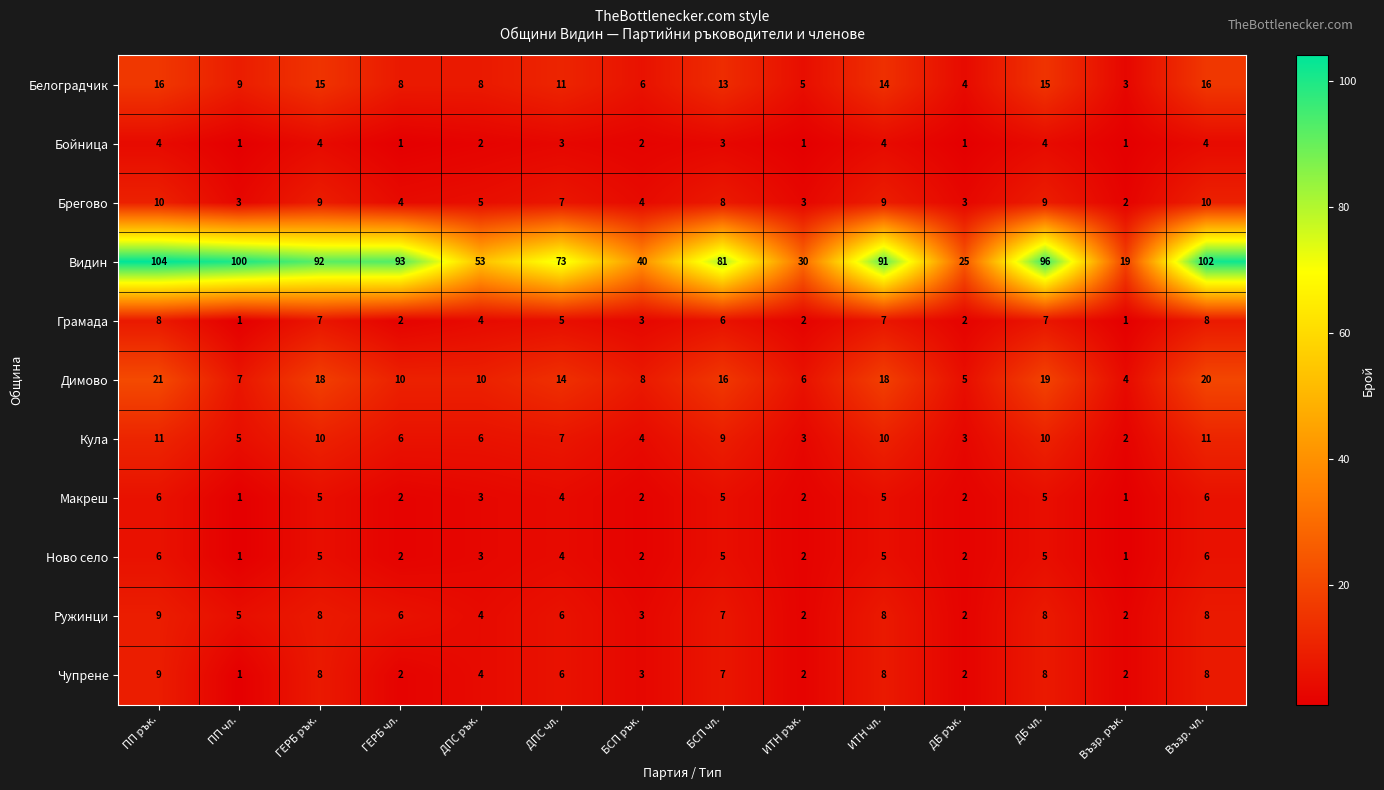

At which category is the sum across all series the highest?

ПП рък.